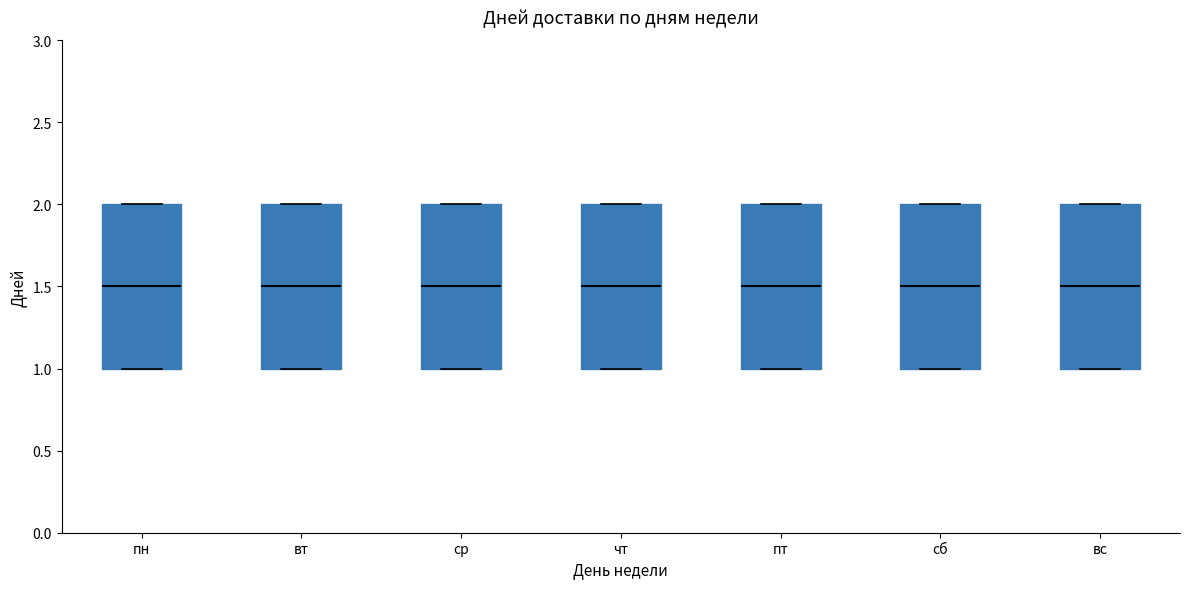

Reading left to right, read every box against the y-axis: the position of its median line, the range the box covers, and the ends of its whiskers. The values are not printed on the chart, so give them approximately, as read against the axis.

пн: median 1.5, box 1.0 to 2.0, whiskers 1.0 to 2.0
вт: median 1.5, box 1.0 to 2.0, whiskers 1.0 to 2.0
ср: median 1.5, box 1.0 to 2.0, whiskers 1.0 to 2.0
чт: median 1.5, box 1.0 to 2.0, whiskers 1.0 to 2.0
пт: median 1.5, box 1.0 to 2.0, whiskers 1.0 to 2.0
сб: median 1.5, box 1.0 to 2.0, whiskers 1.0 to 2.0
вс: median 1.5, box 1.0 to 2.0, whiskers 1.0 to 2.0